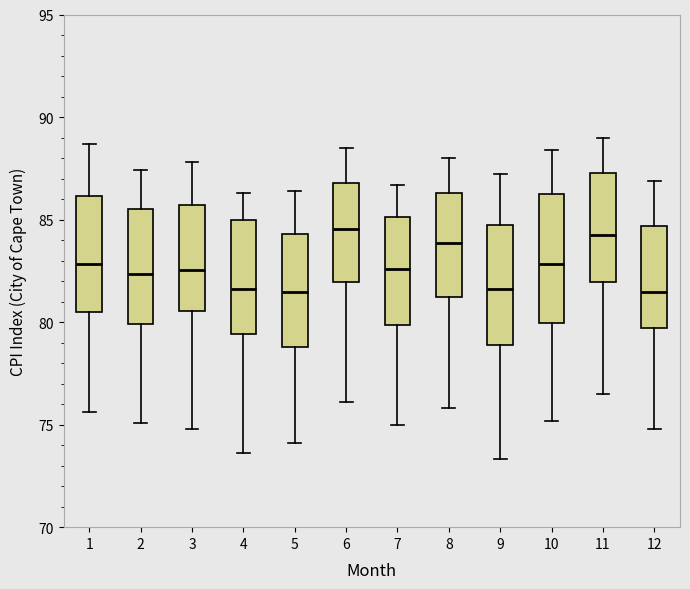

Where is the upper edge of the box at x = 8 on the y-axis? The values are not printed on the chart, so give them approximately, as read against the axis.

86.5